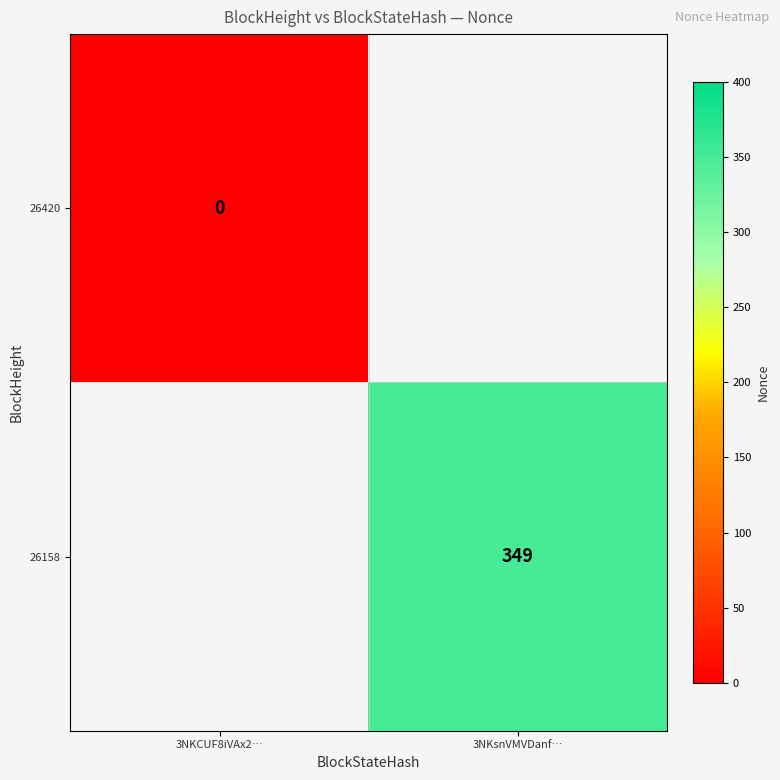

True or false: 26158 has a value of 349 at 3NKsnVMVDanf….

True